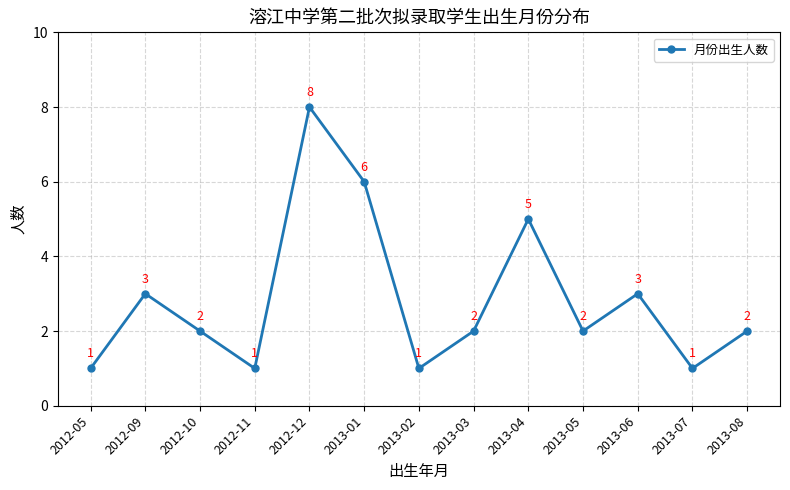

Which category has the highest value across all series?

2012-12